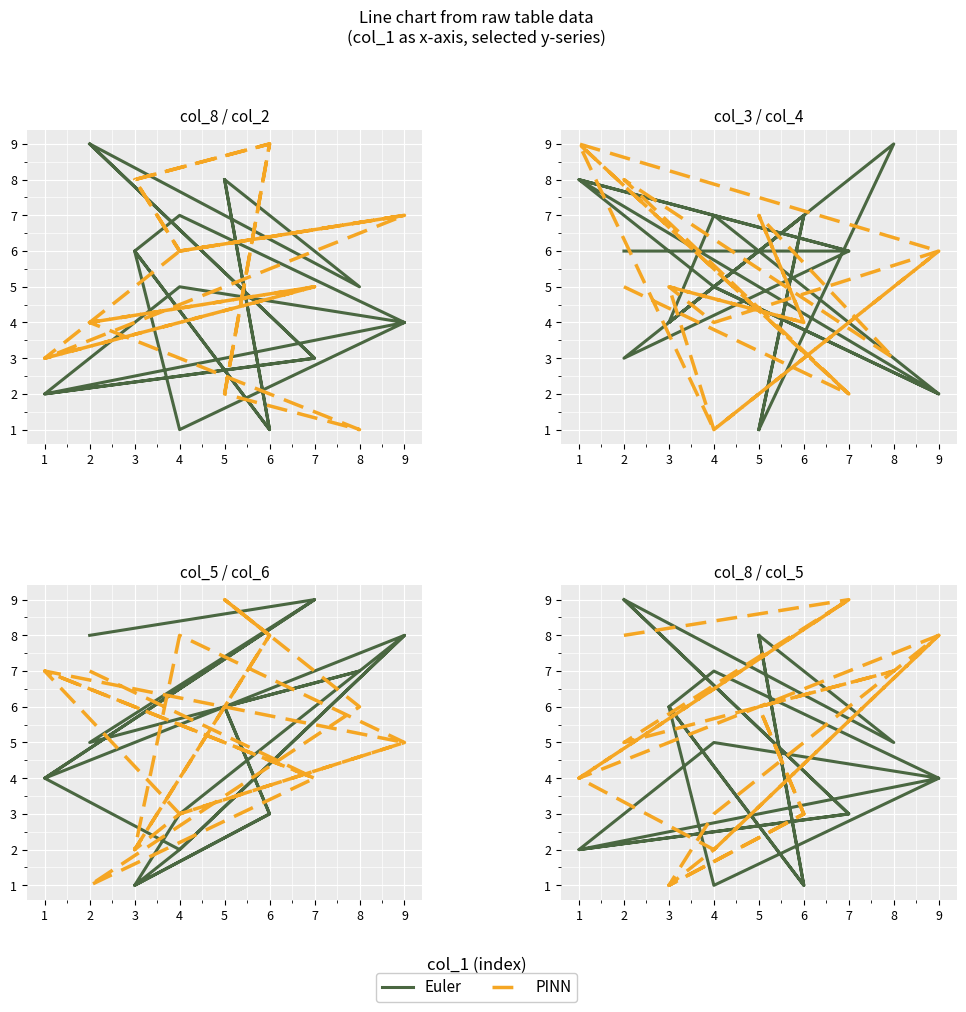

What is the average value of the col_2 series?

5